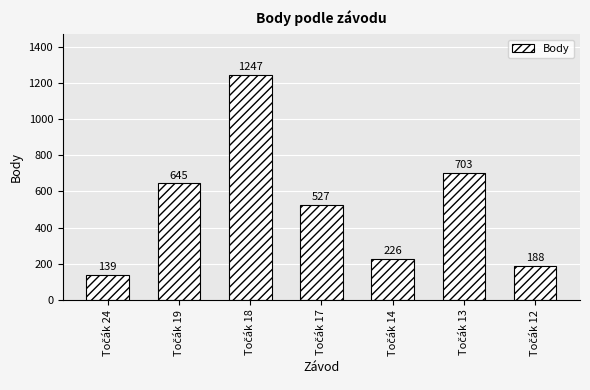

Count the number of categories in the chart.

7